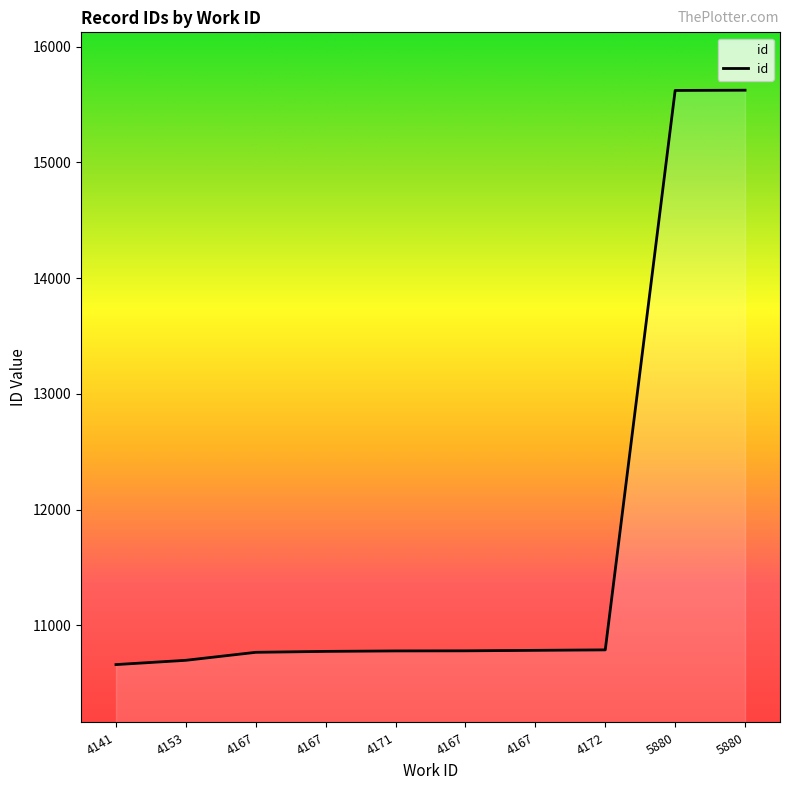

What is the sum of all values?

117276